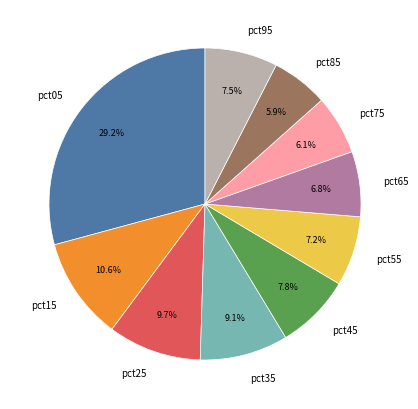

Is there any slice that represents more than half of the pie?

No